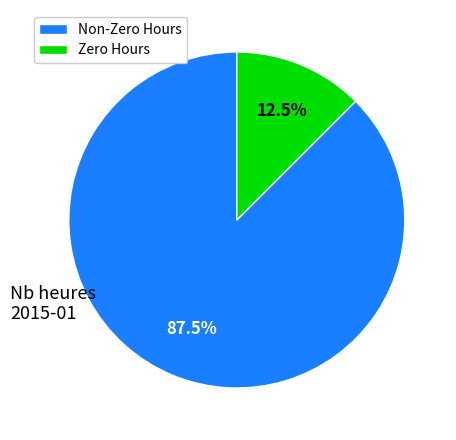

Which slice is the smallest?

Zero Hours